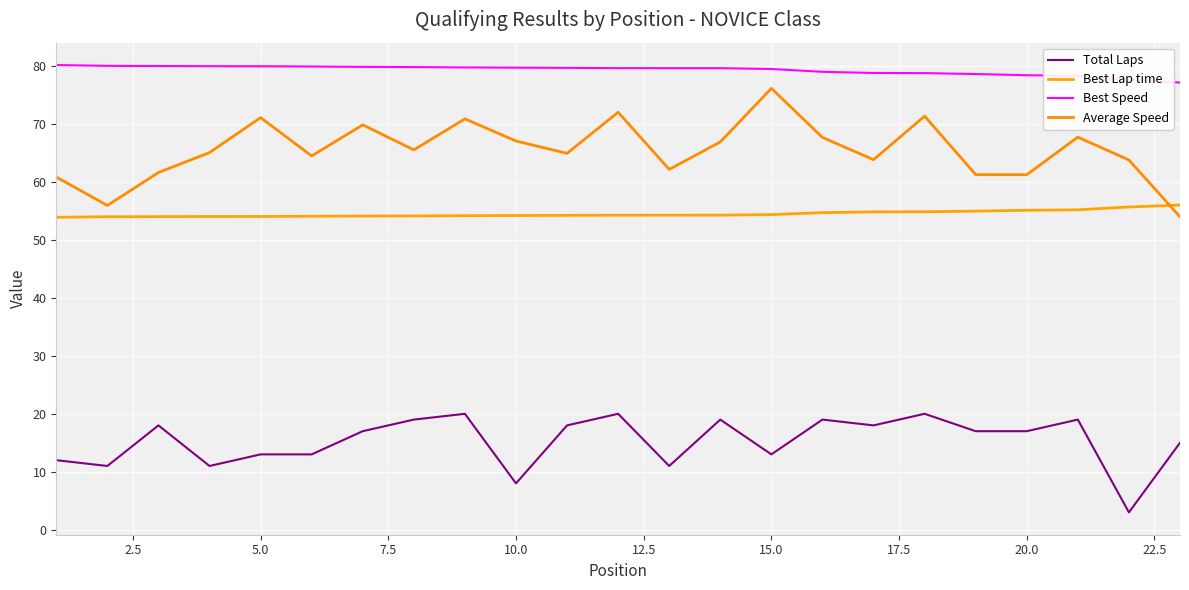

Rank the series by their average value, from lowest to highest.

Total Laps, Best Lap time, Average Speed, Best Speed